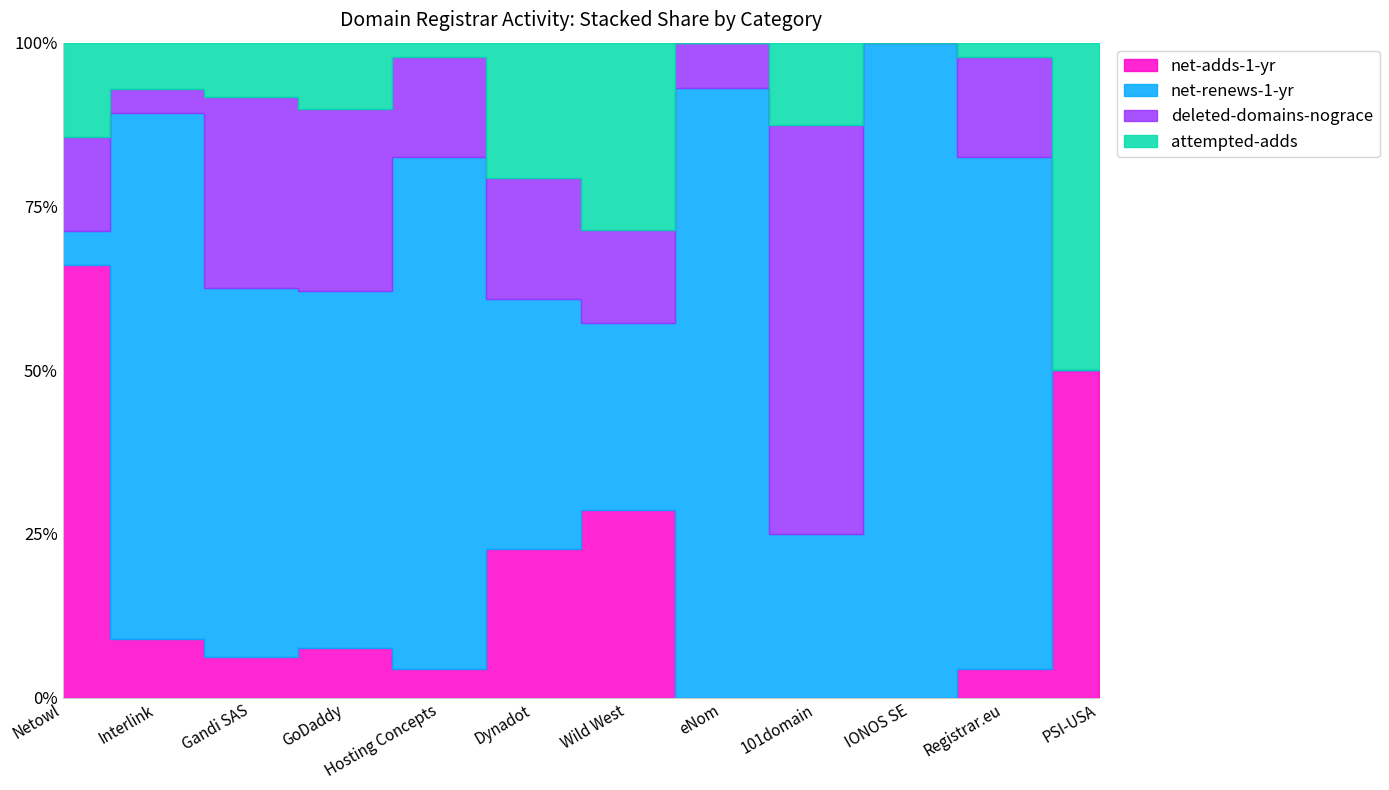

True or false: net-renews-1-yr and net-adds-1-yr intersect in this chart.

True